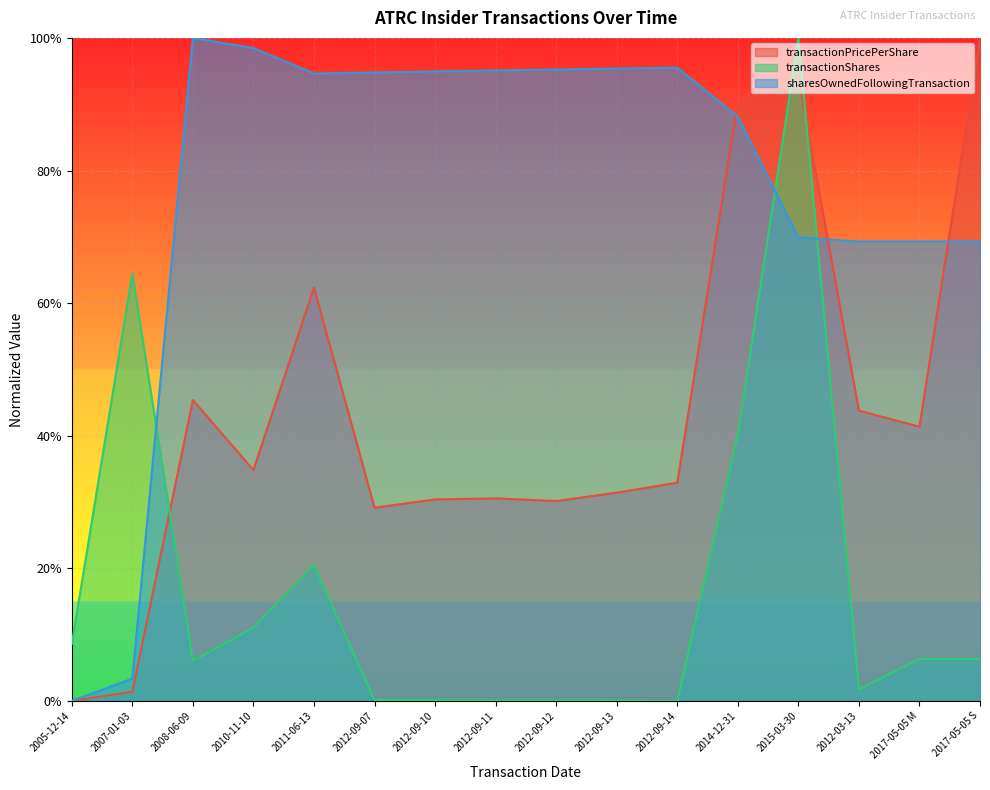

What position from the right is 2008-06-09?

14